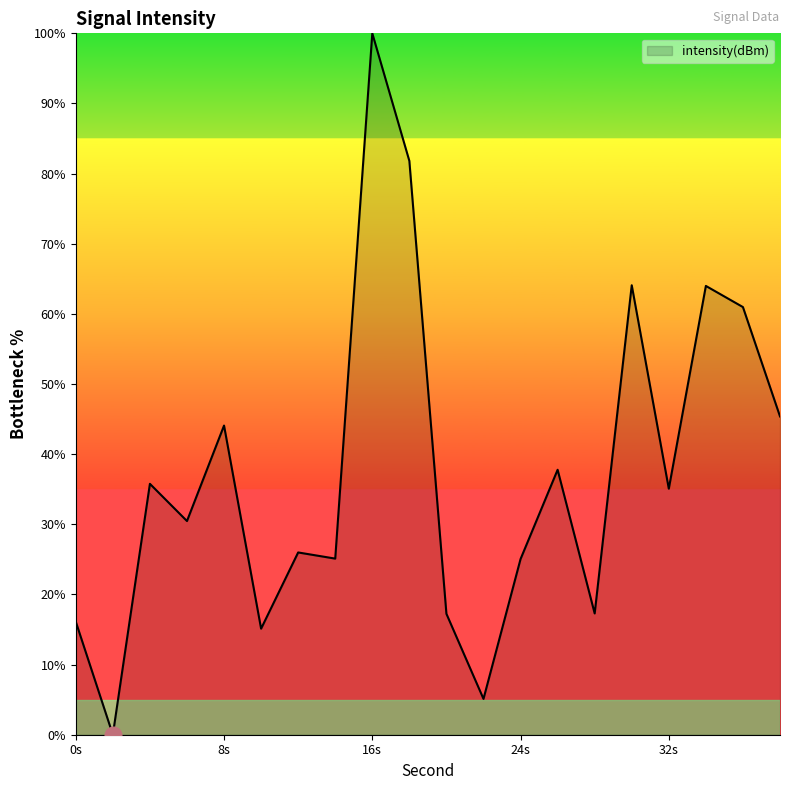

What is the greatest value displayed?

100.0